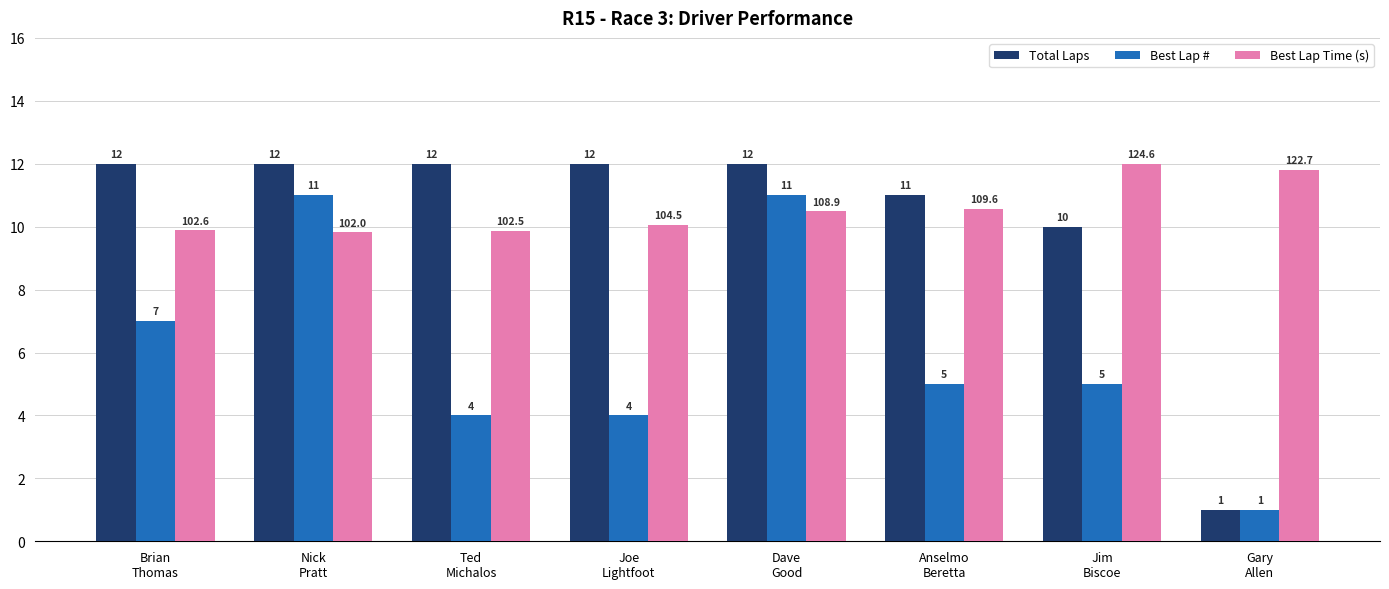

Are the bars grouped side by side (vs. stacked)?

Yes